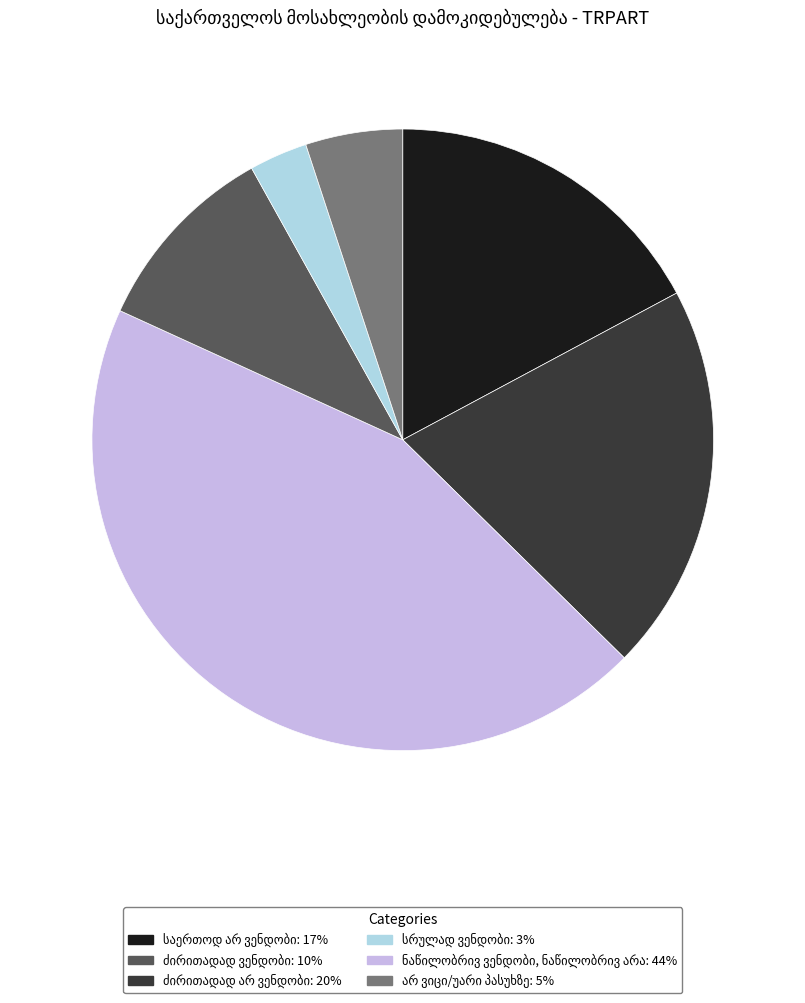

Is there a majority slice in this chart?

No